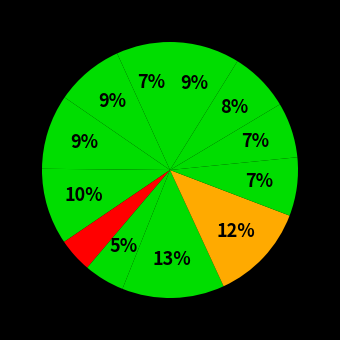

How many slices are in this pie chart?

12